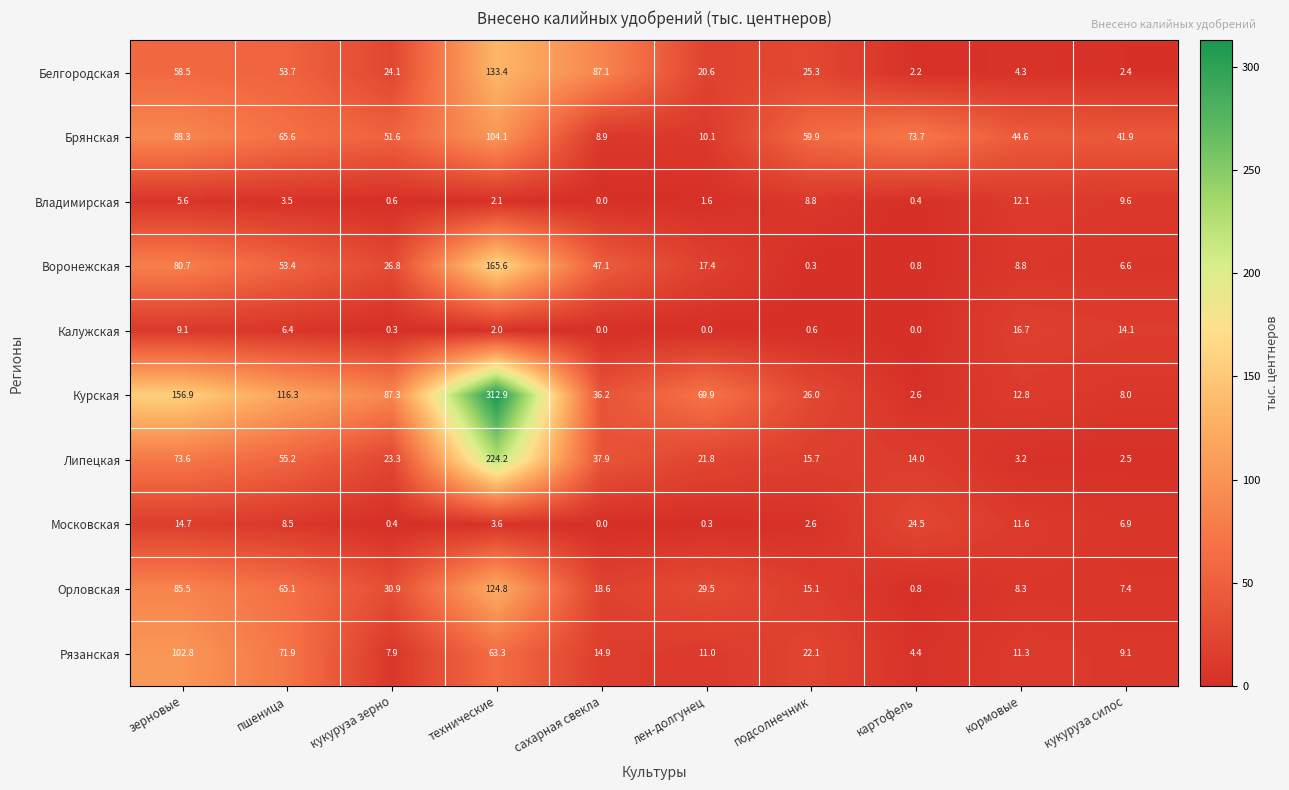

Between зерновые and картофель, which series saw the biggest shift?

Курская